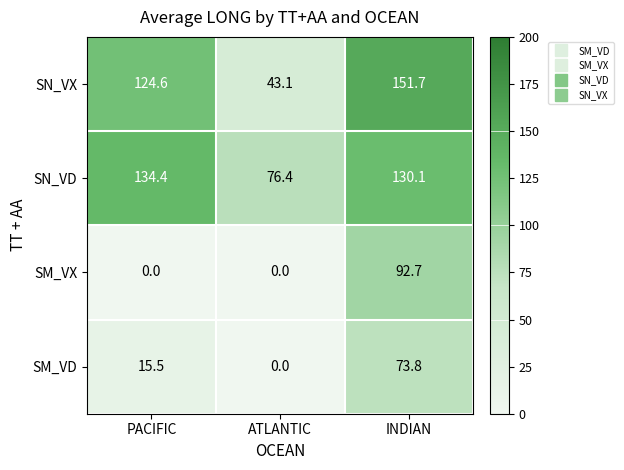

Where is SM_VD nearest to the value 36?

PACIFIC